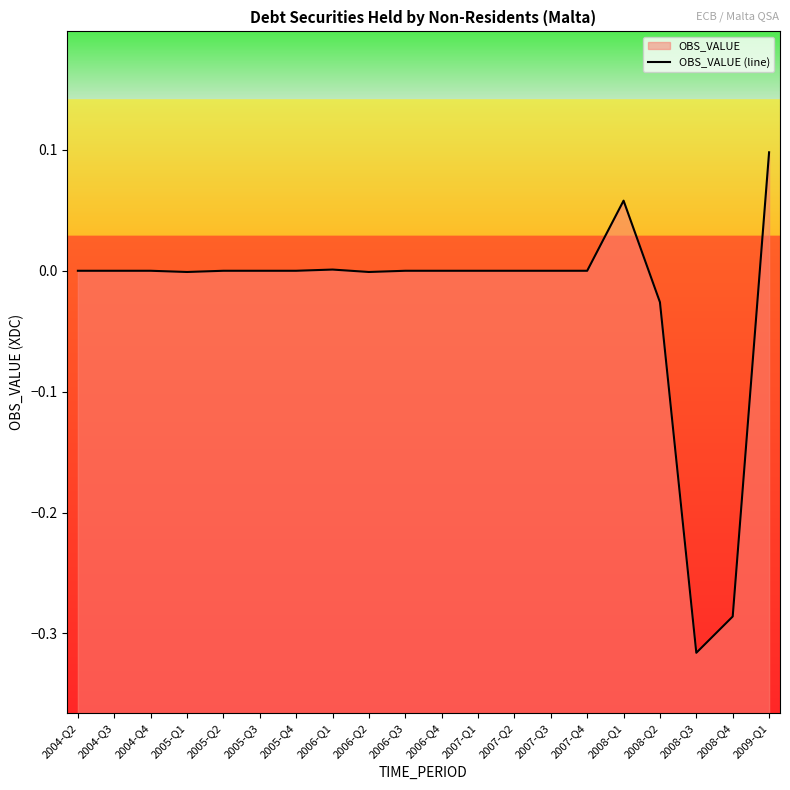

What is the difference between the values at 2009-Q1 and 2007-Q3?

0.1